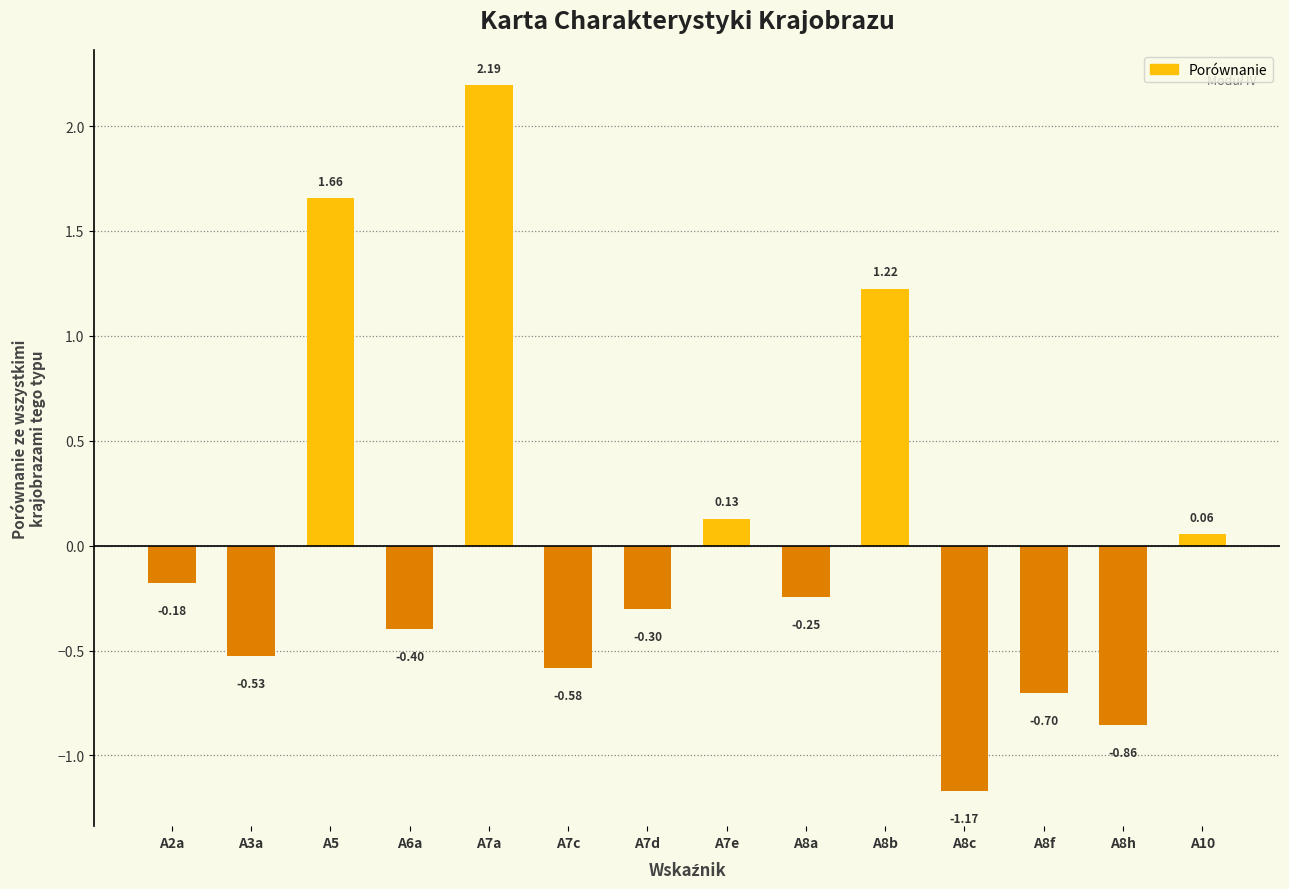

What position from the left is A8c?

11